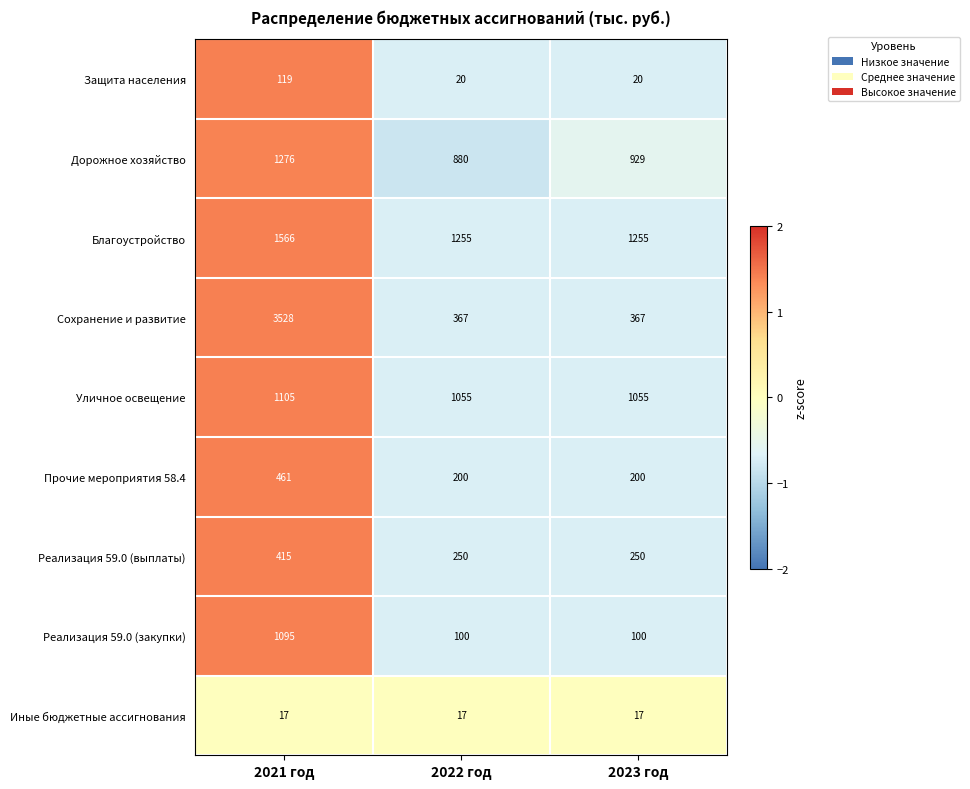

Count the Прочие мероприятия 58.4 values in the range 200 to 461.

3